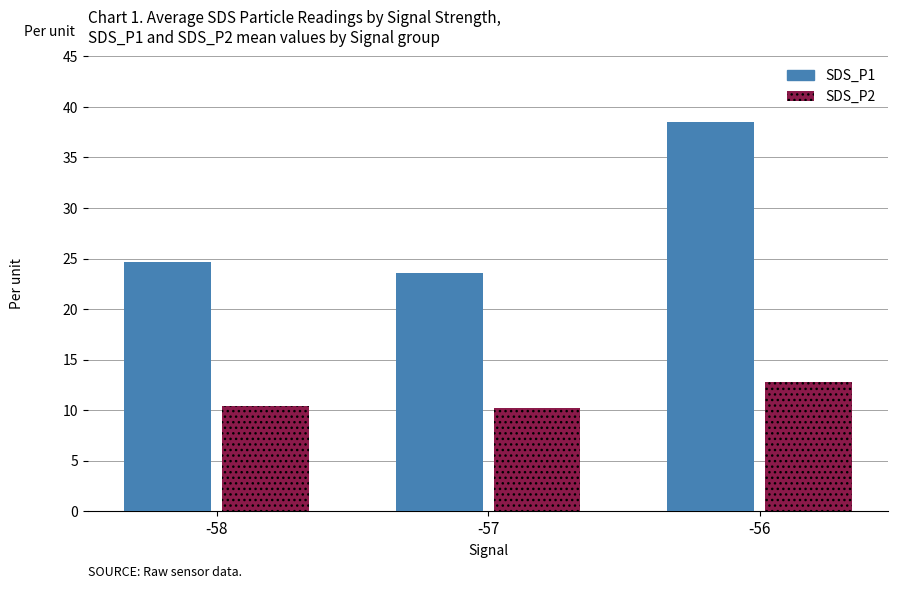

What is the average value of the SDS_P1 series?

28.9